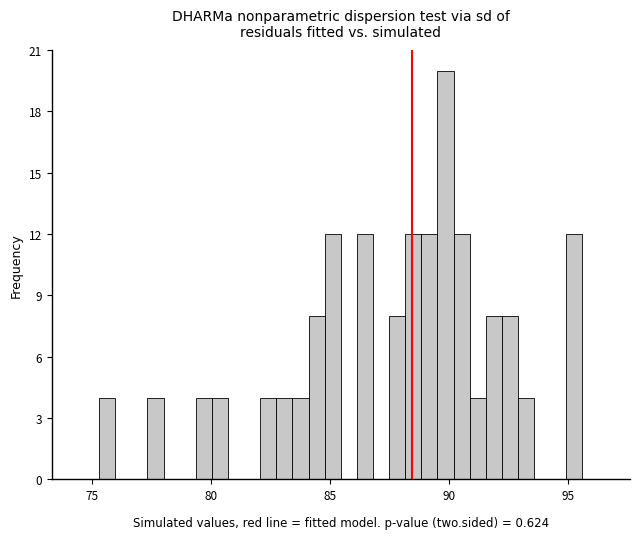

Around what value on the x-axis is the tallest bar? Give the approximate position of its centre, as read against the axis.

90.0